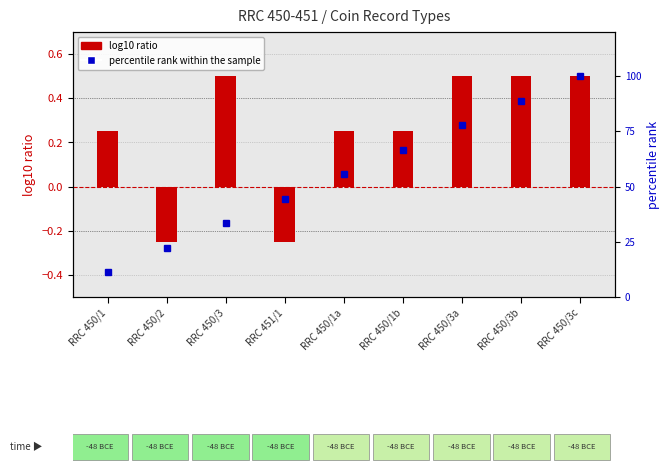

At RRC 450/3, list the series in order from largest to smallest.

percentile rank within the sample, log10 ratio